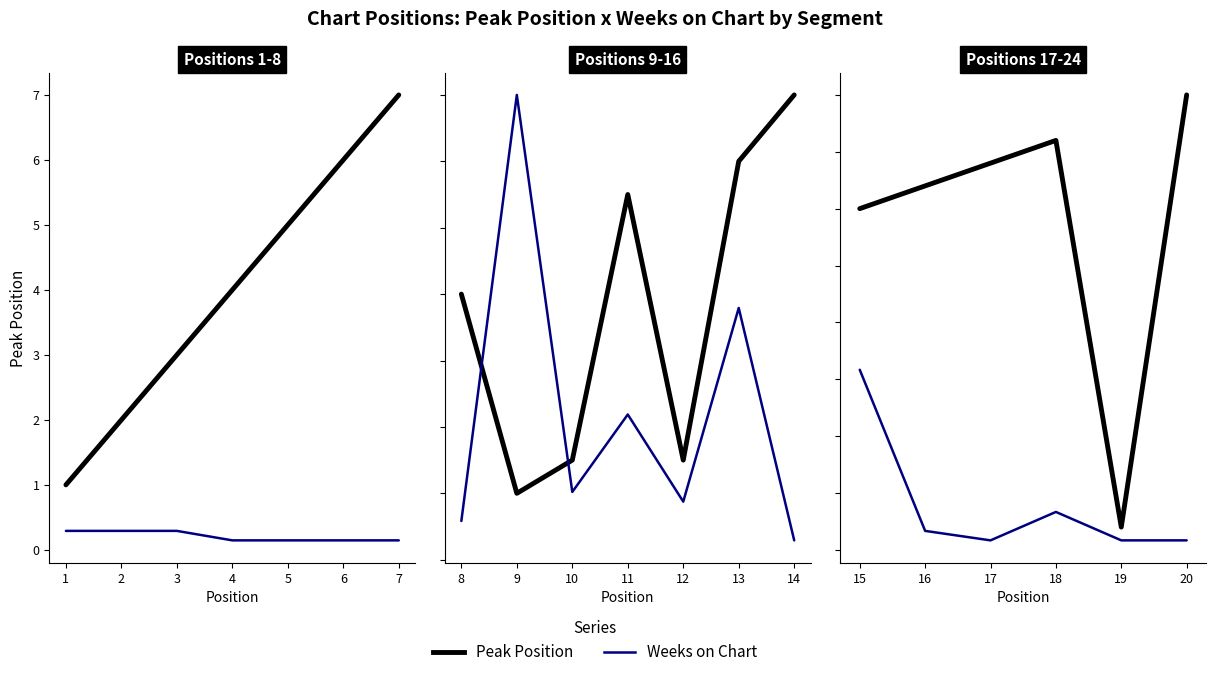

At 19, list the series in order from smallest to largest.

Weeks on Chart, Peak Position